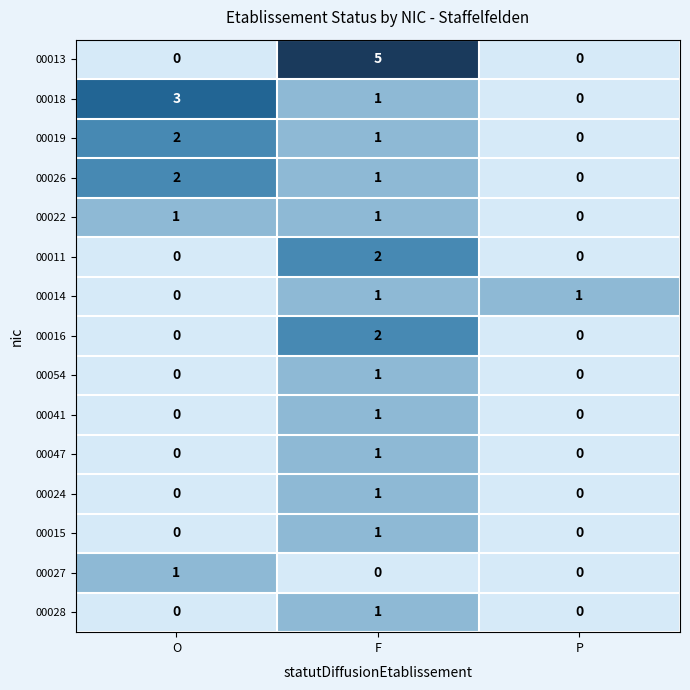

What is the spread (max minus min) of values at O?

3